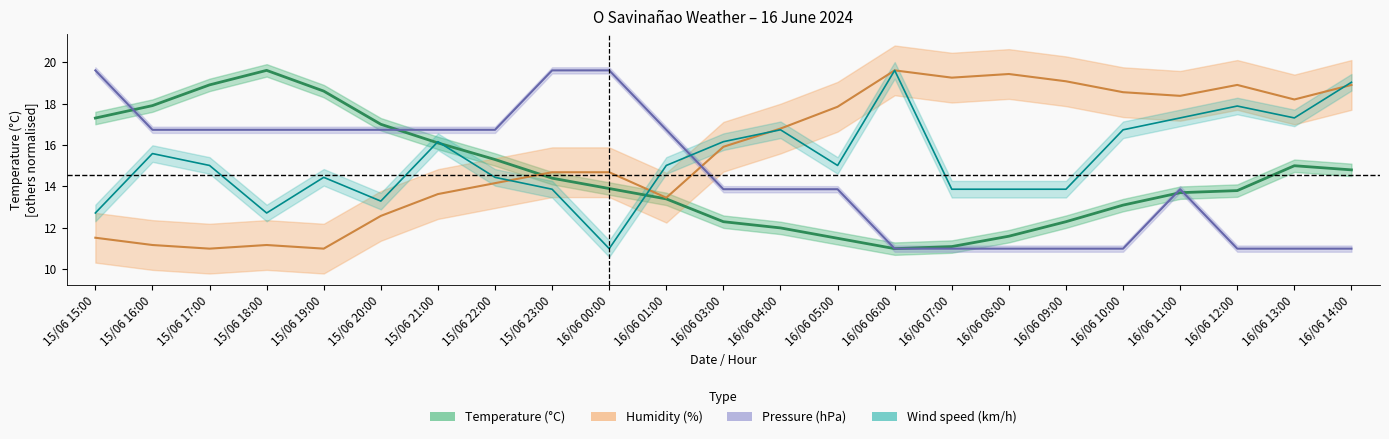

What is the sum of all humidity values?

359.9